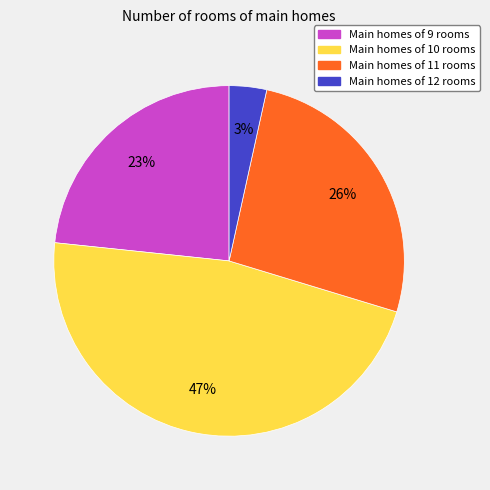

Which has a higher value, Main homes of 12 rooms or Main homes of 10 rooms?

Main homes of 10 rooms